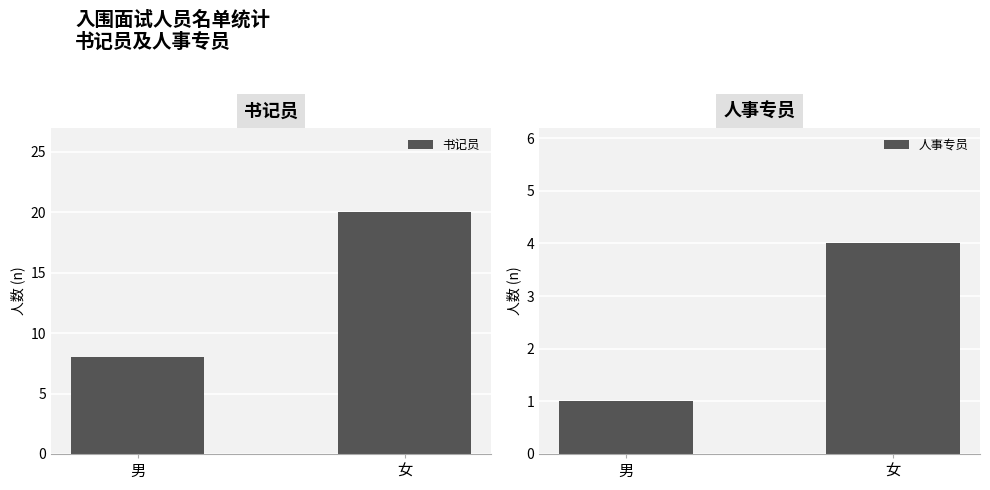

Count the 书记员 values in the range 8 to 20.

2